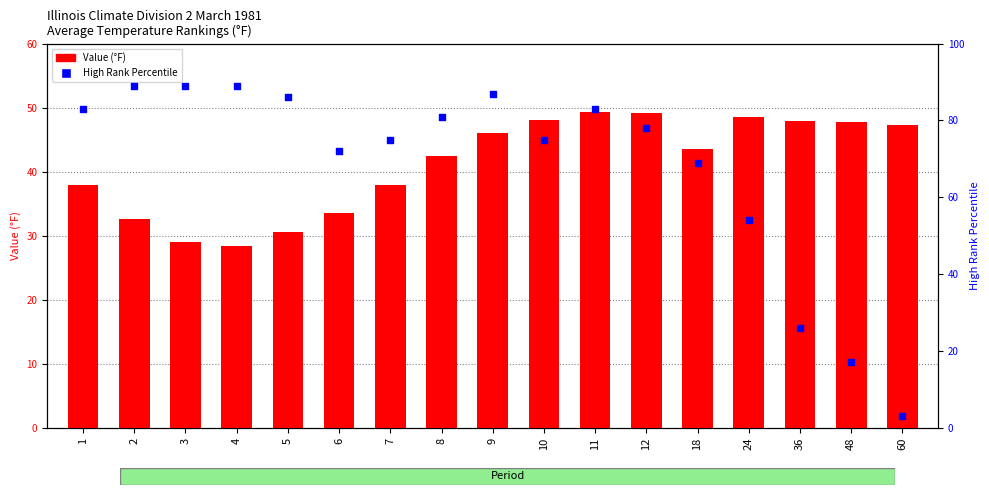

What is the total value across all series at 12?

127.1